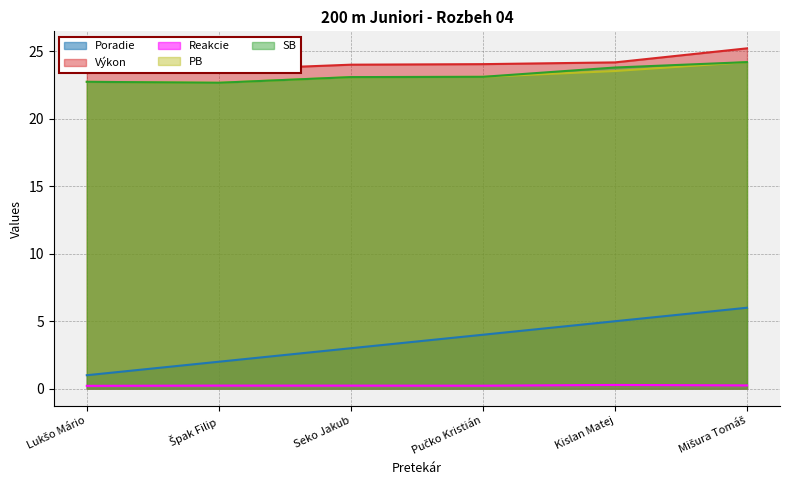

Which series changed the most between Pučko Kristián and Kislan Matej?

Poradie